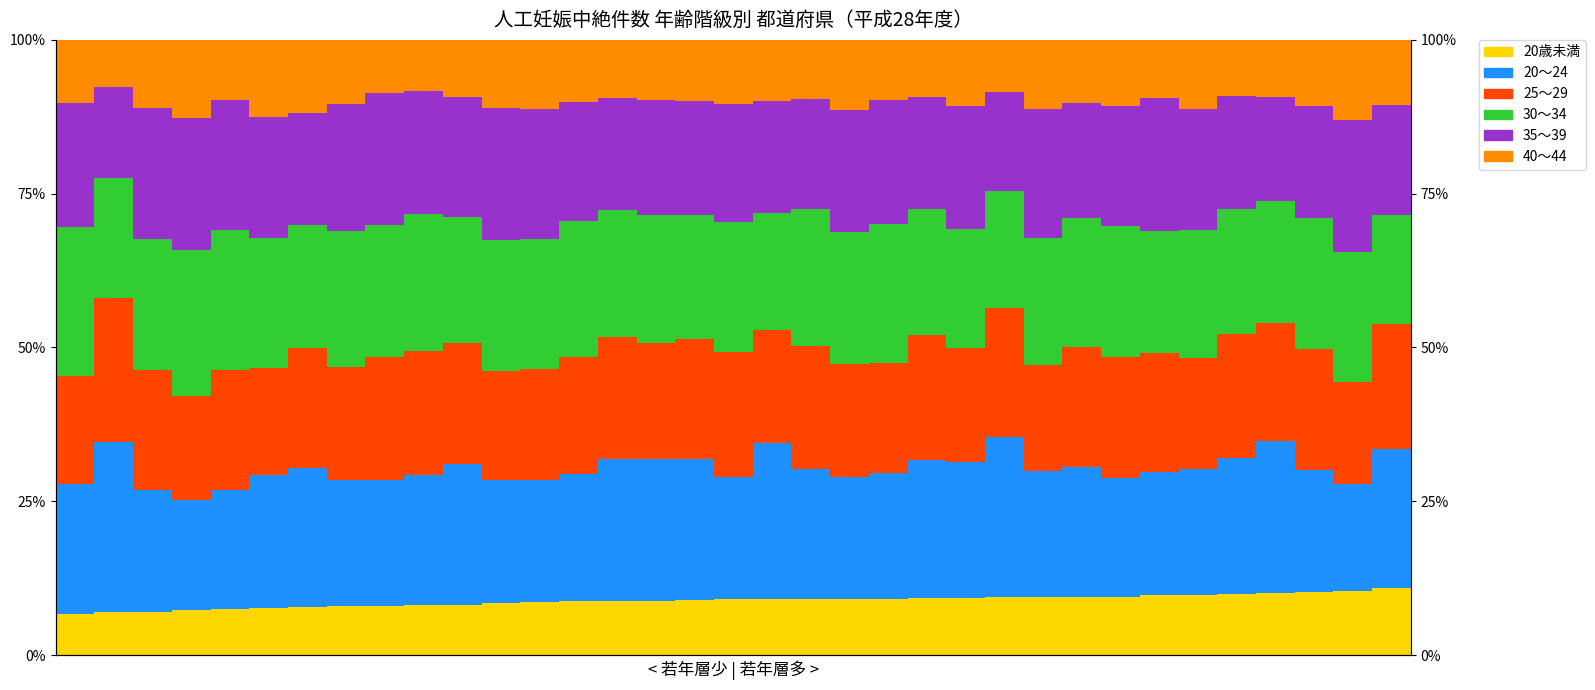

What is the approximate value of 30～34 at 19?

22.2